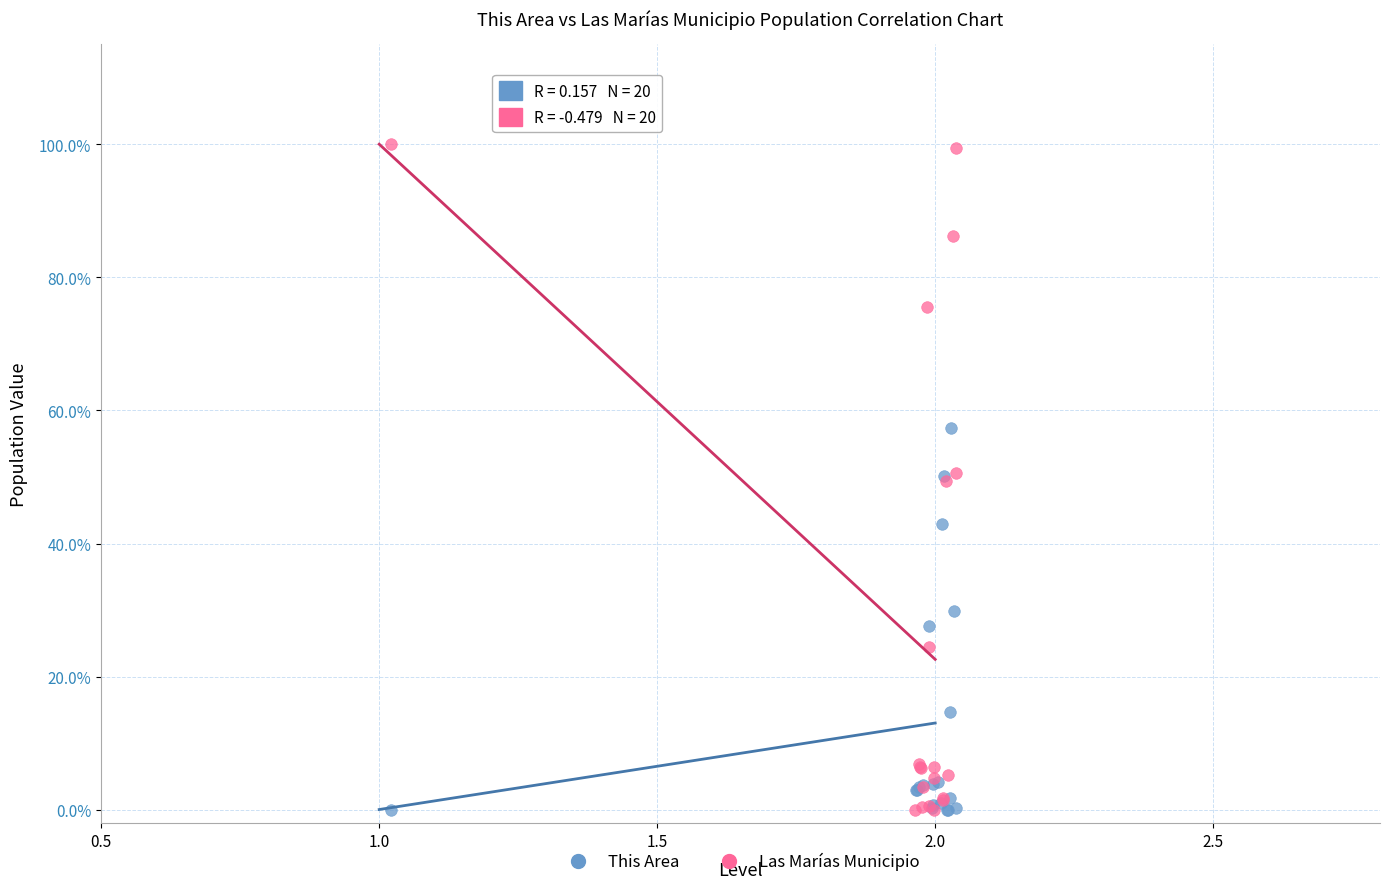

Which series contains the highest Y value?

Las Marías Municipio